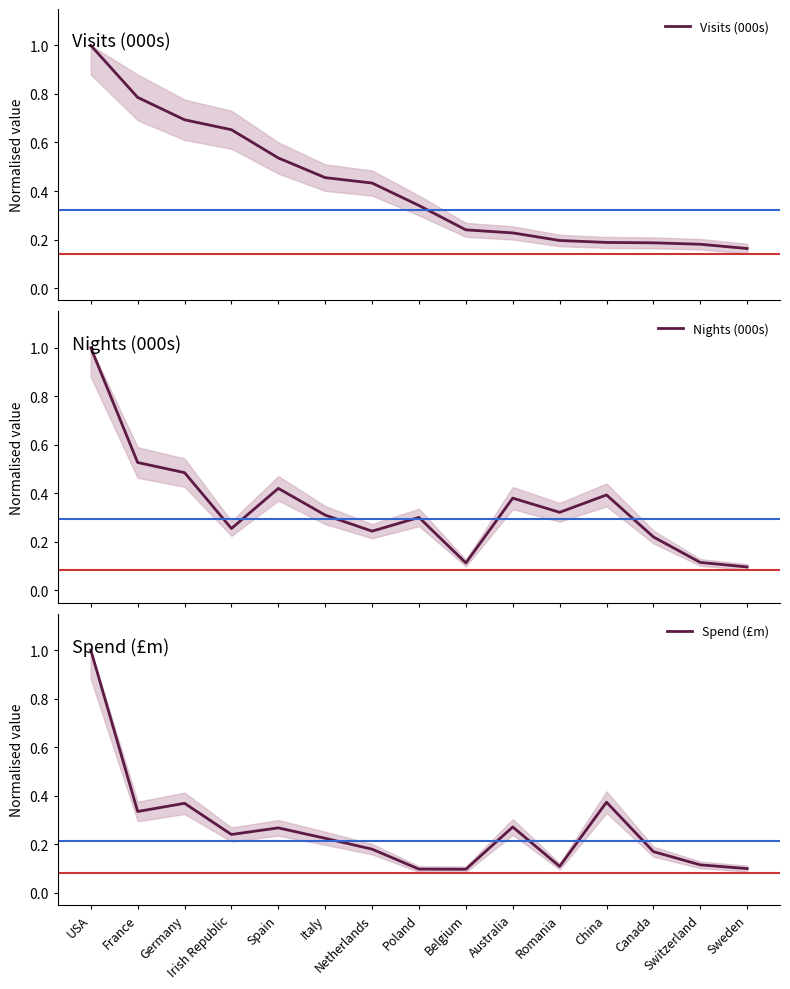

Reading left to right, list all the values displayed in this chart.

Visits (000s): 1.0	0.8	0.7	0.7	0.5	0.5	0.4	0.3	0.2	0.2	0.2	0.2	0.2	0.2	0.2
Nights (000s): 1.0	0.5	0.5	0.3	0.4	0.3	0.2	0.3	0.1	0.4	0.3	0.4	0.2	0.1	0.1
Spend (£m): 1.0	0.3	0.4	0.2	0.3	0.2	0.2	0.1	0.1	0.3	0.1	0.4	0.2	0.1	0.1